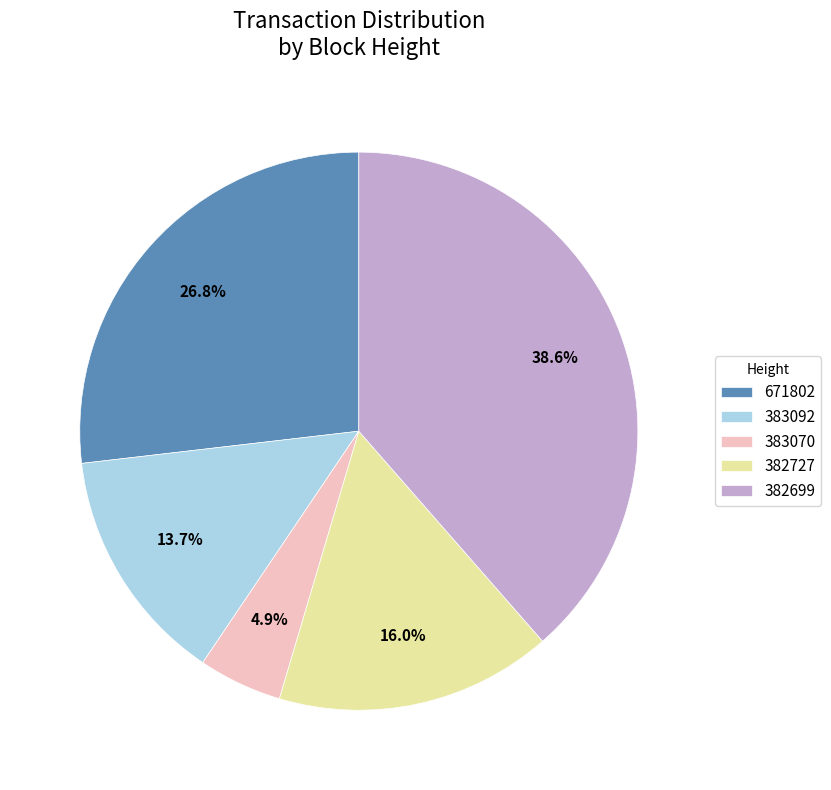

What is the smallest slice in the pie chart?

383070